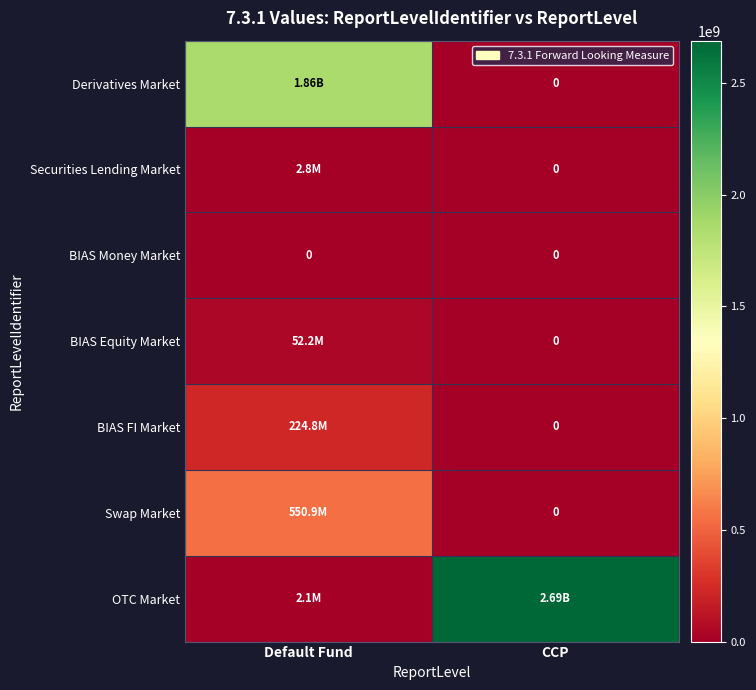

What is the sum of all Derivatives Market values?

1855569996.6